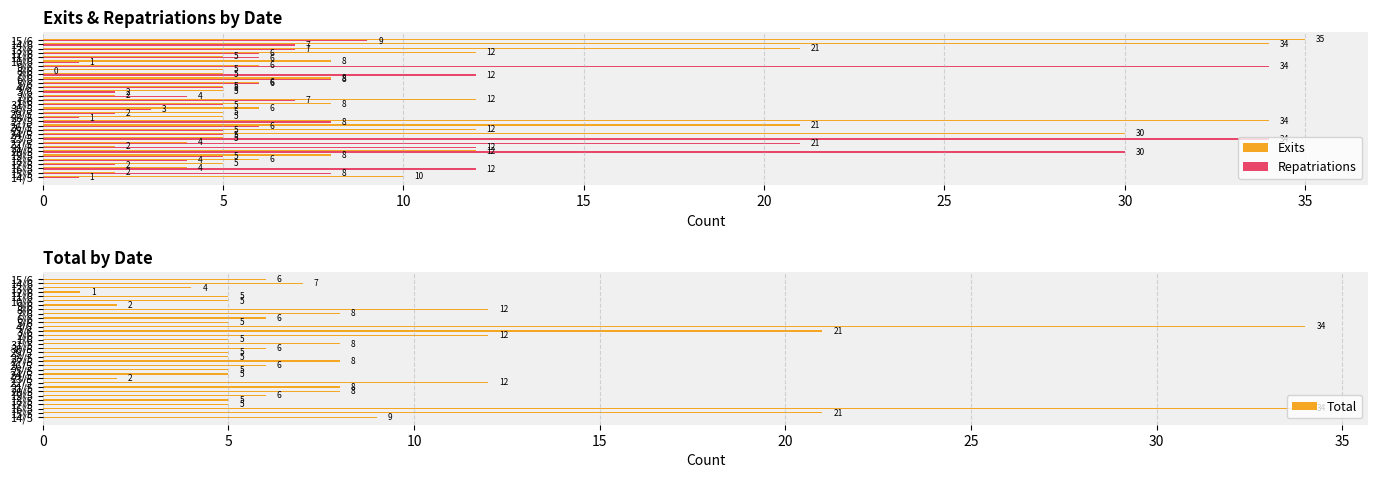

How many bars are there in each group?

3